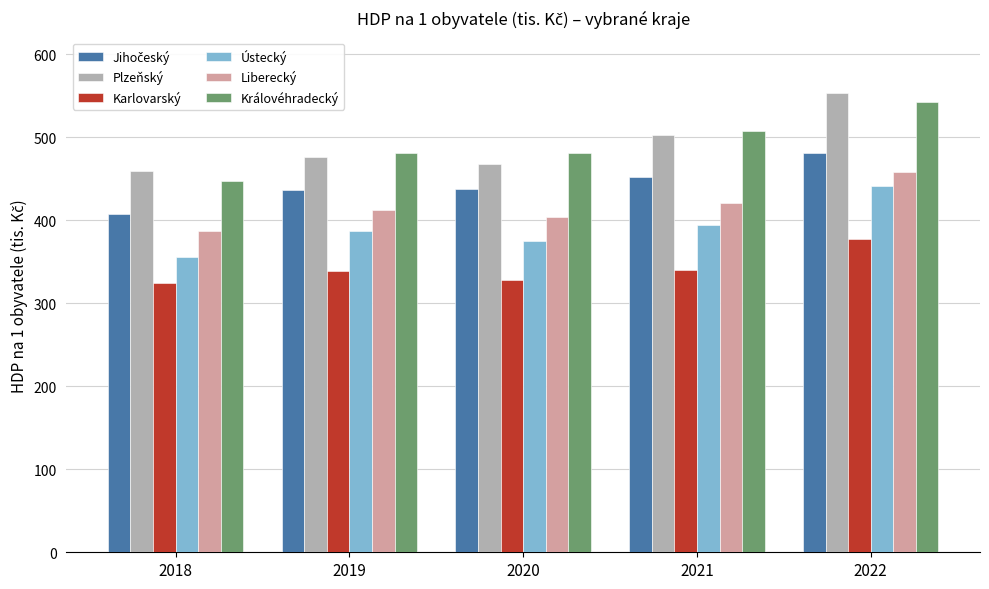

What is the spread (max minus min) of values at 2021?

167.8